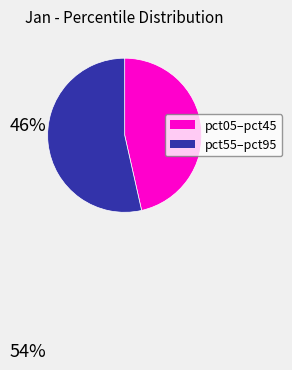

Is there a majority slice in this chart?

Yes